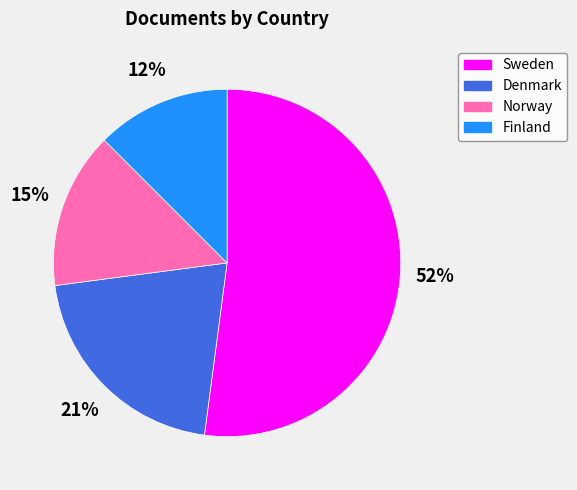

Rank the categories by value from highest to lowest.

Sweden, Denmark, Norway, Finland